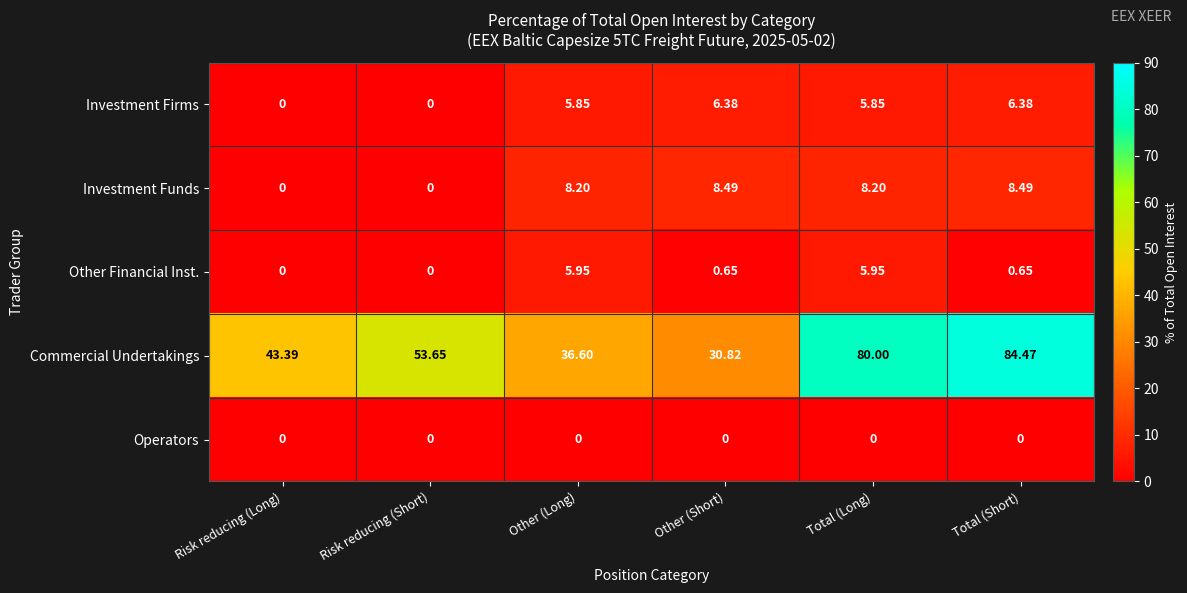

What is the difference between the highest and lowest values at Risk reducing (Long)?

43.4